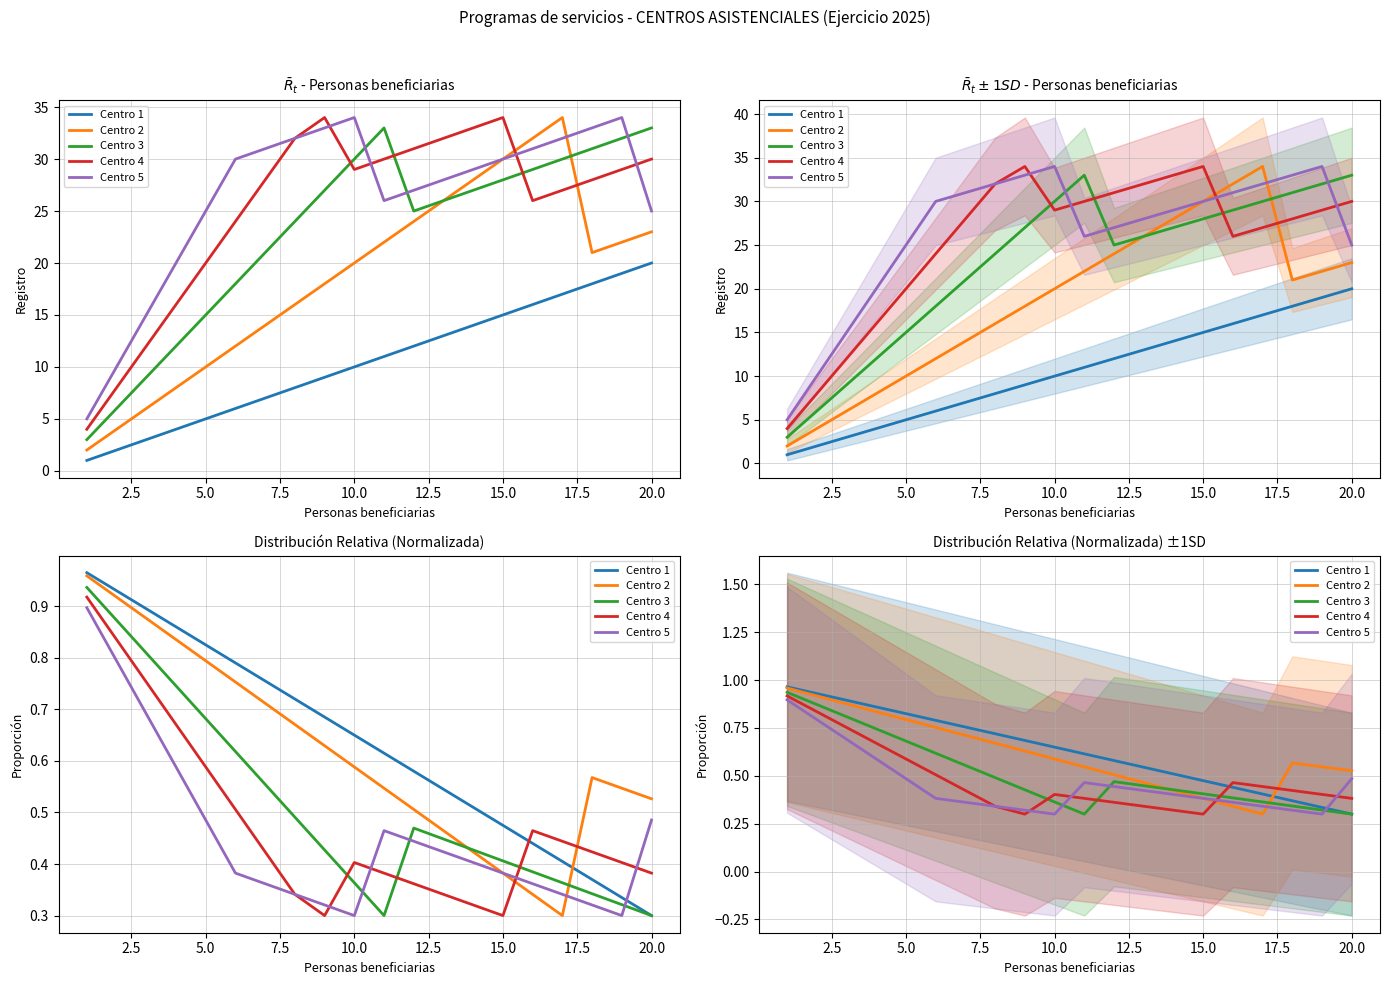

What is the value of the Centro 2 point at the 17th from the left?

0.3